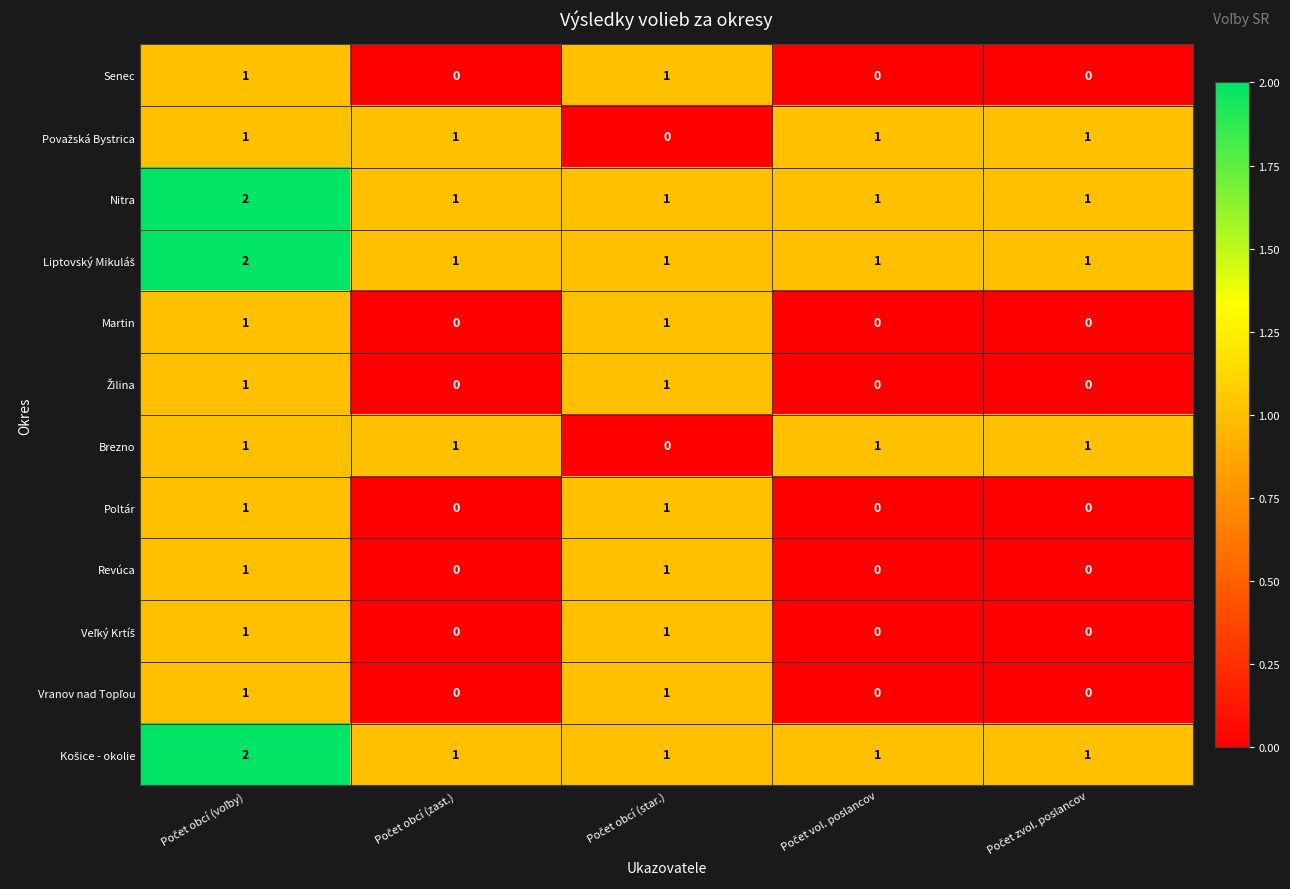

How many Martin values are between 0 and 1?

5